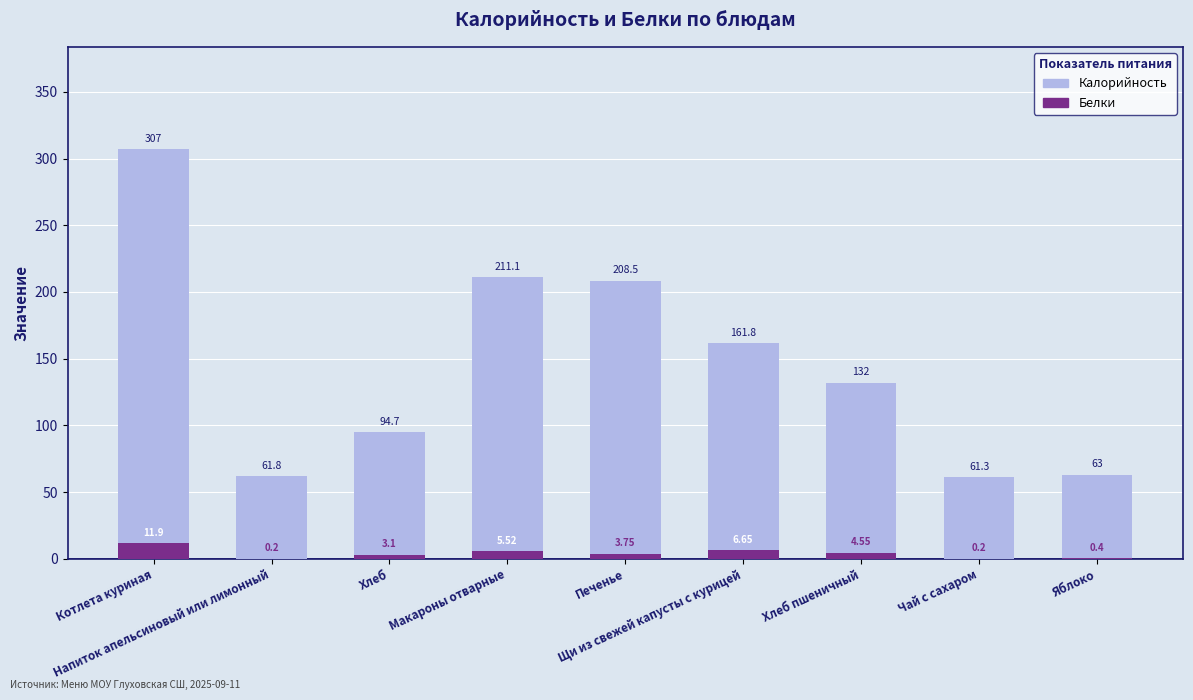

Is it true that Калорийность equals 94.7 at Хлеб?

True